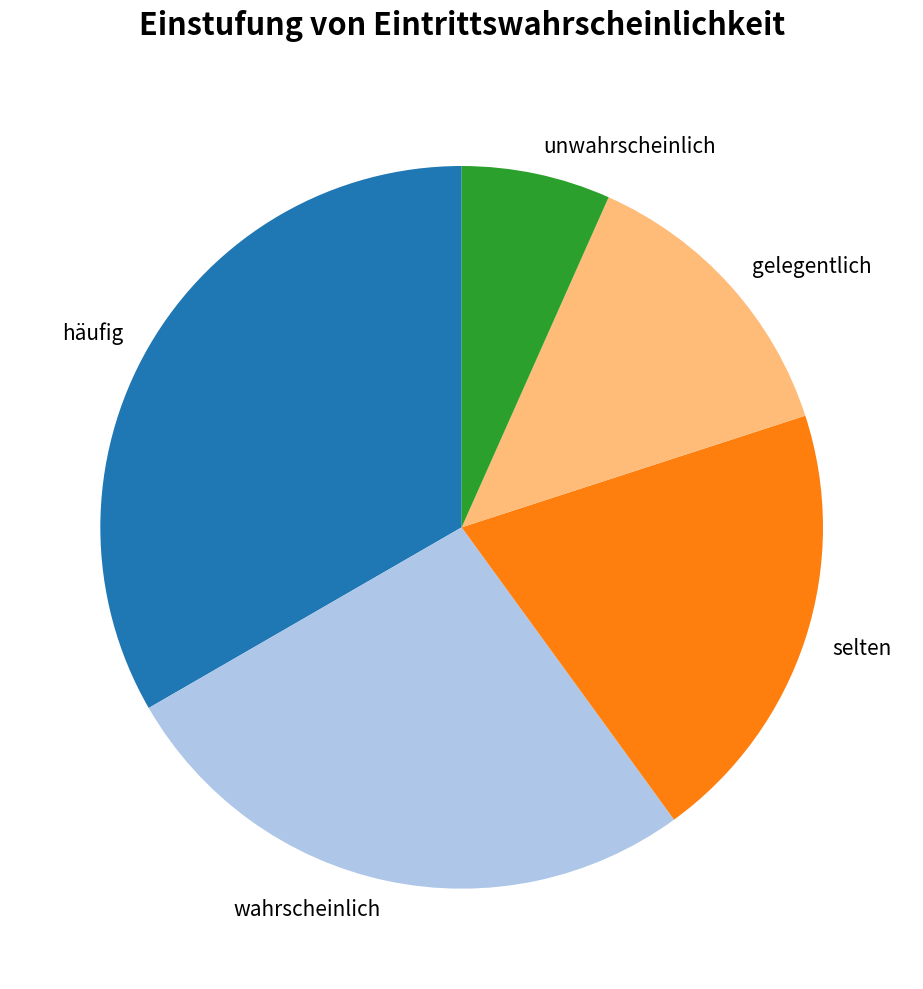

How many segments does this pie chart have?

5